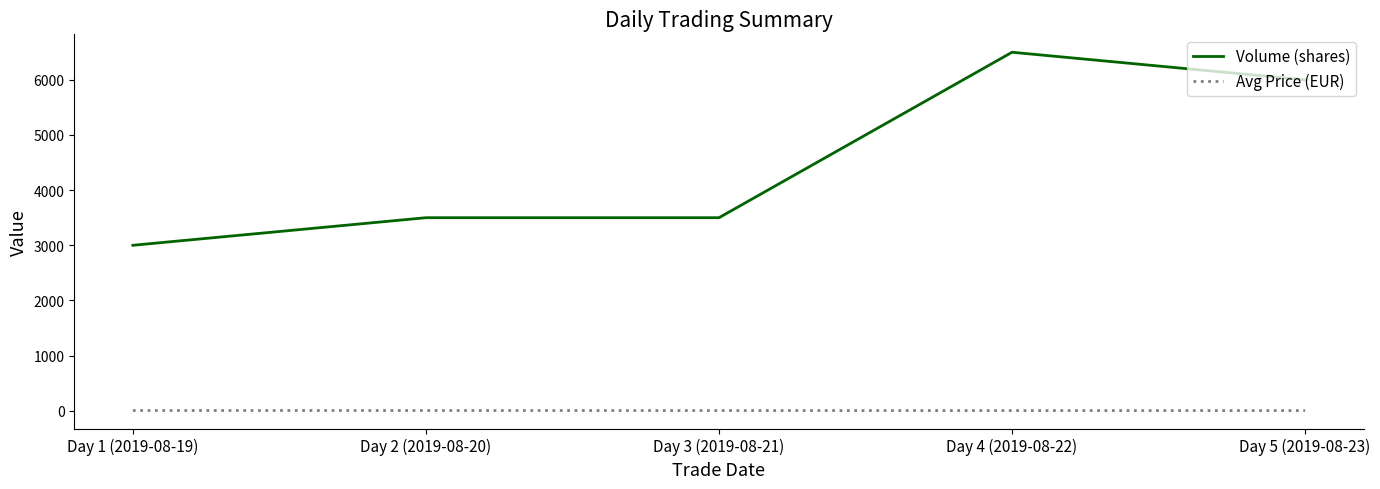

Rank the series by their maximum value, from lowest to highest.

Avg Price (EUR), Volume (shares)